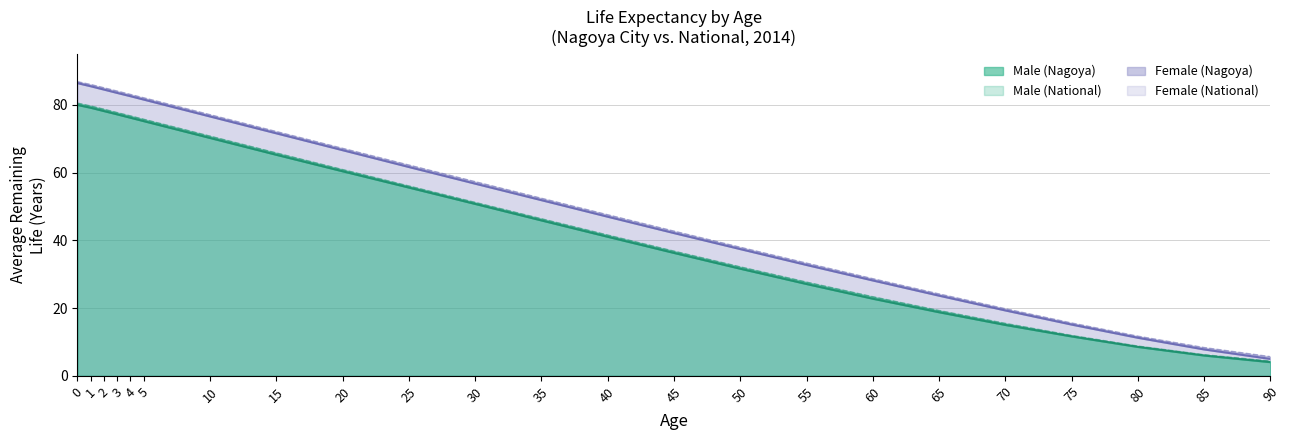

True or false: National Male and Nagoya Male cross at least once.

False